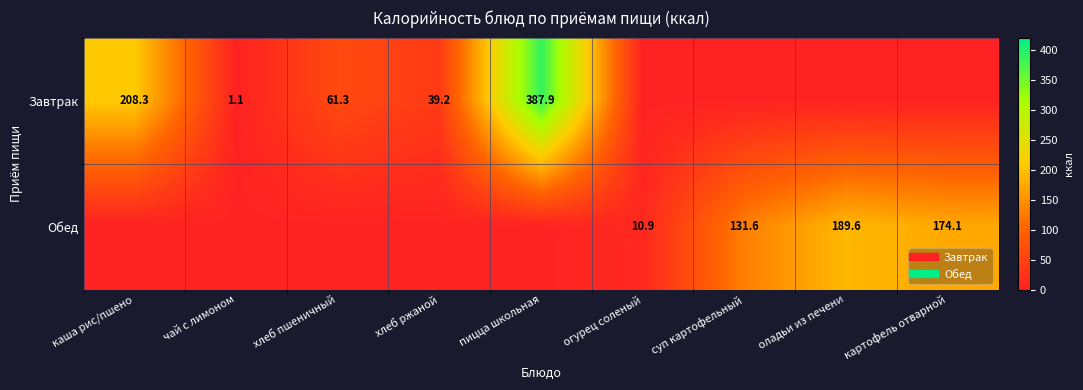

At how many categories does at least one series exceed 9?

8